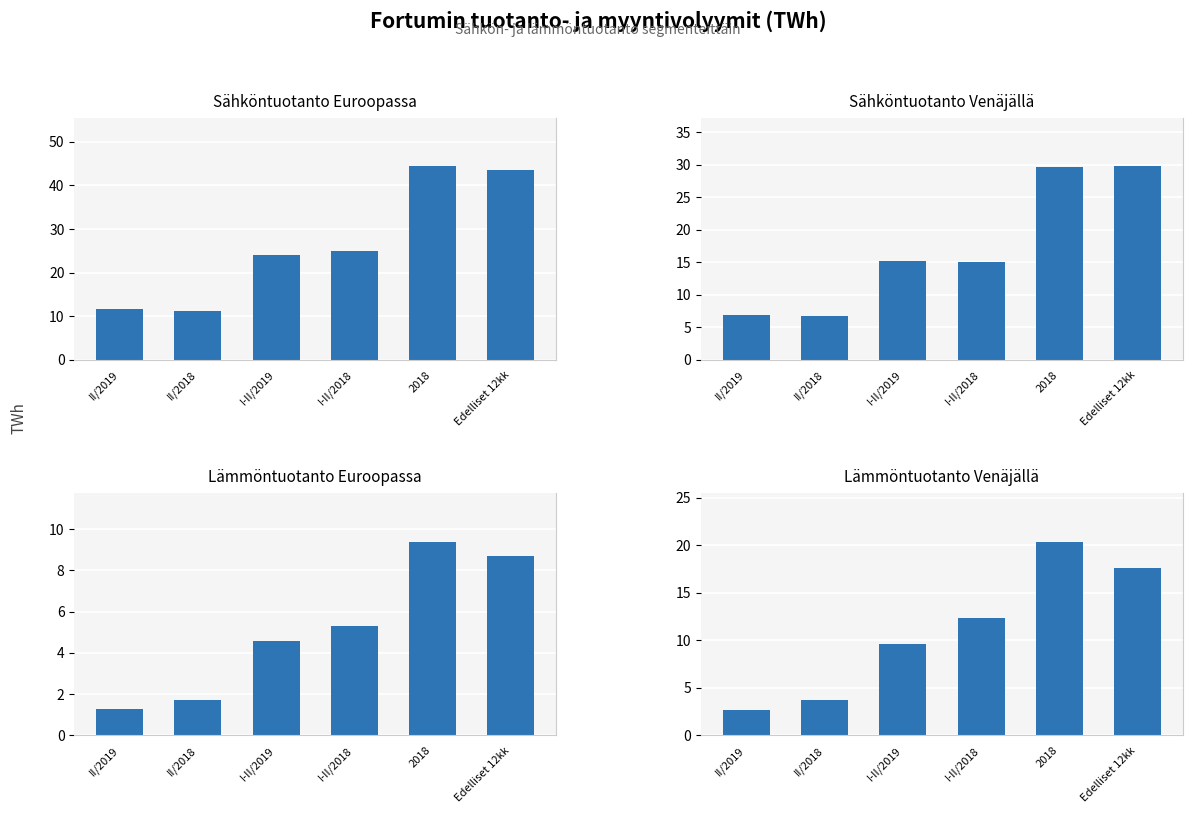

What value does the Lämmöntuotanto Euroopassa series have at I-II/2019?

4.6